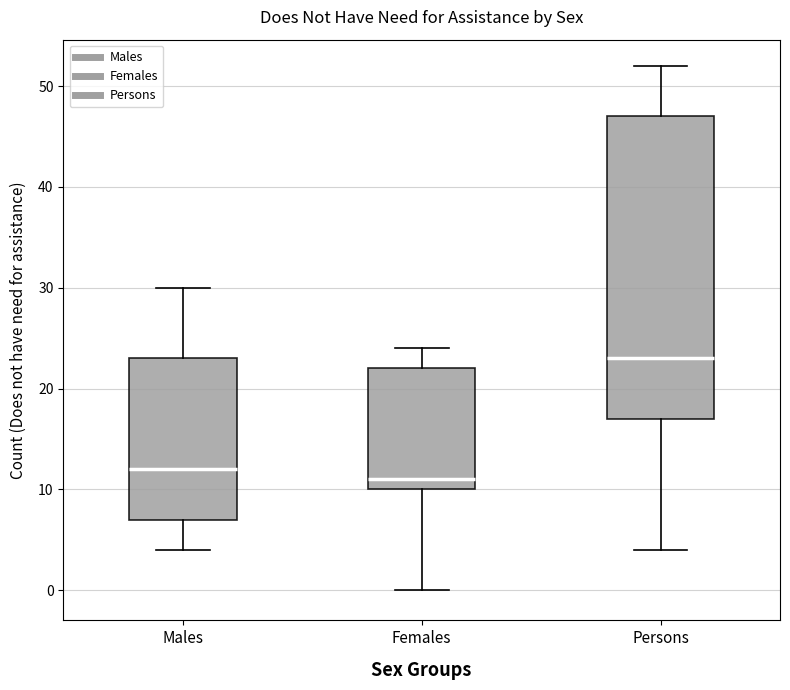

Where is the upper edge of the box for Persons on the y-axis? The values are not printed on the chart, so give them approximately, as read against the axis.

47